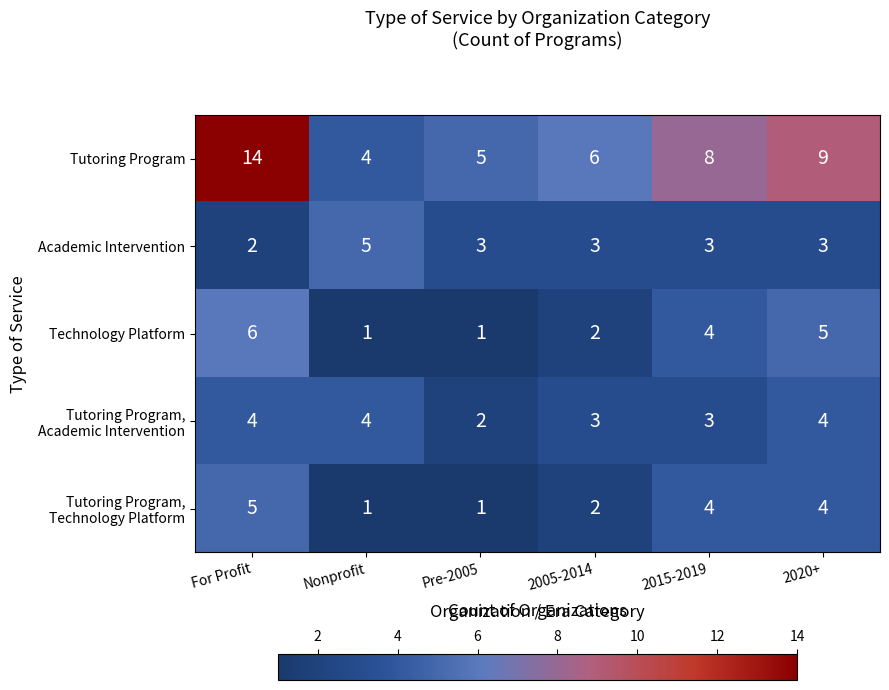

Which label corresponds to the largest value in the chart?

For Profit